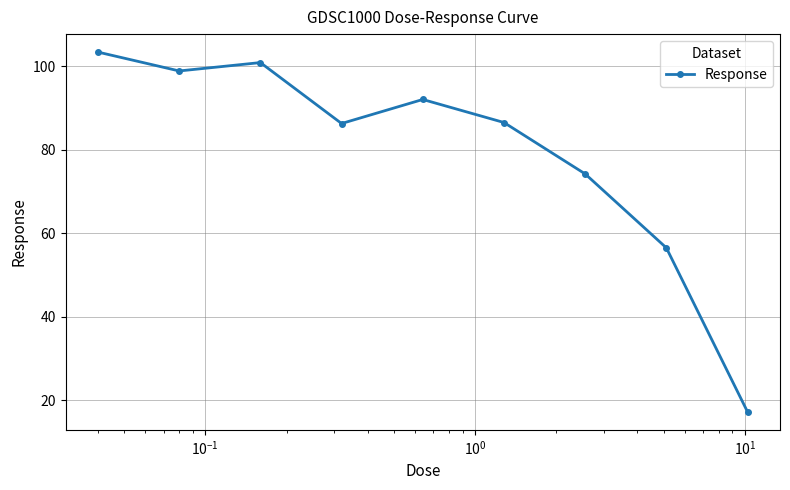

What is the smallest value displayed?

17.2